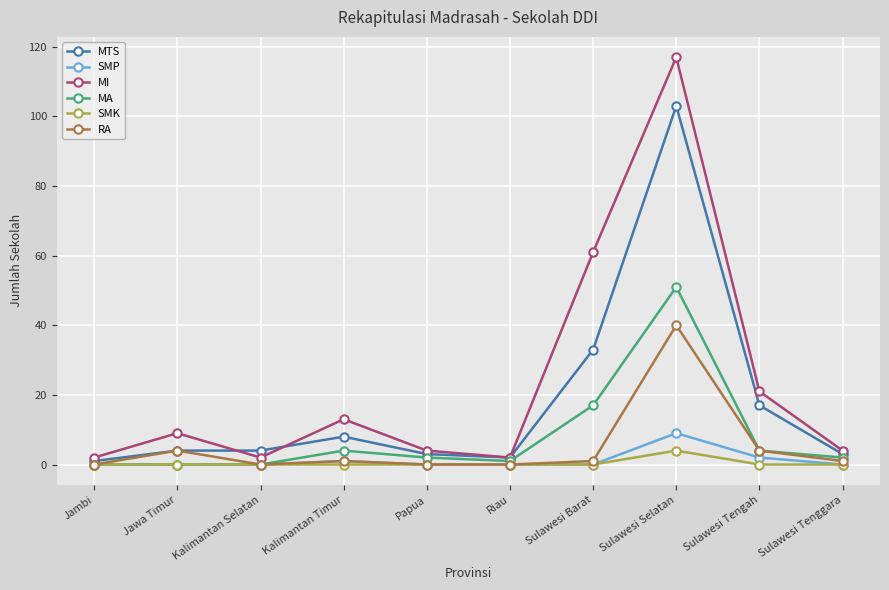

How many distinct data groups are displayed?

6